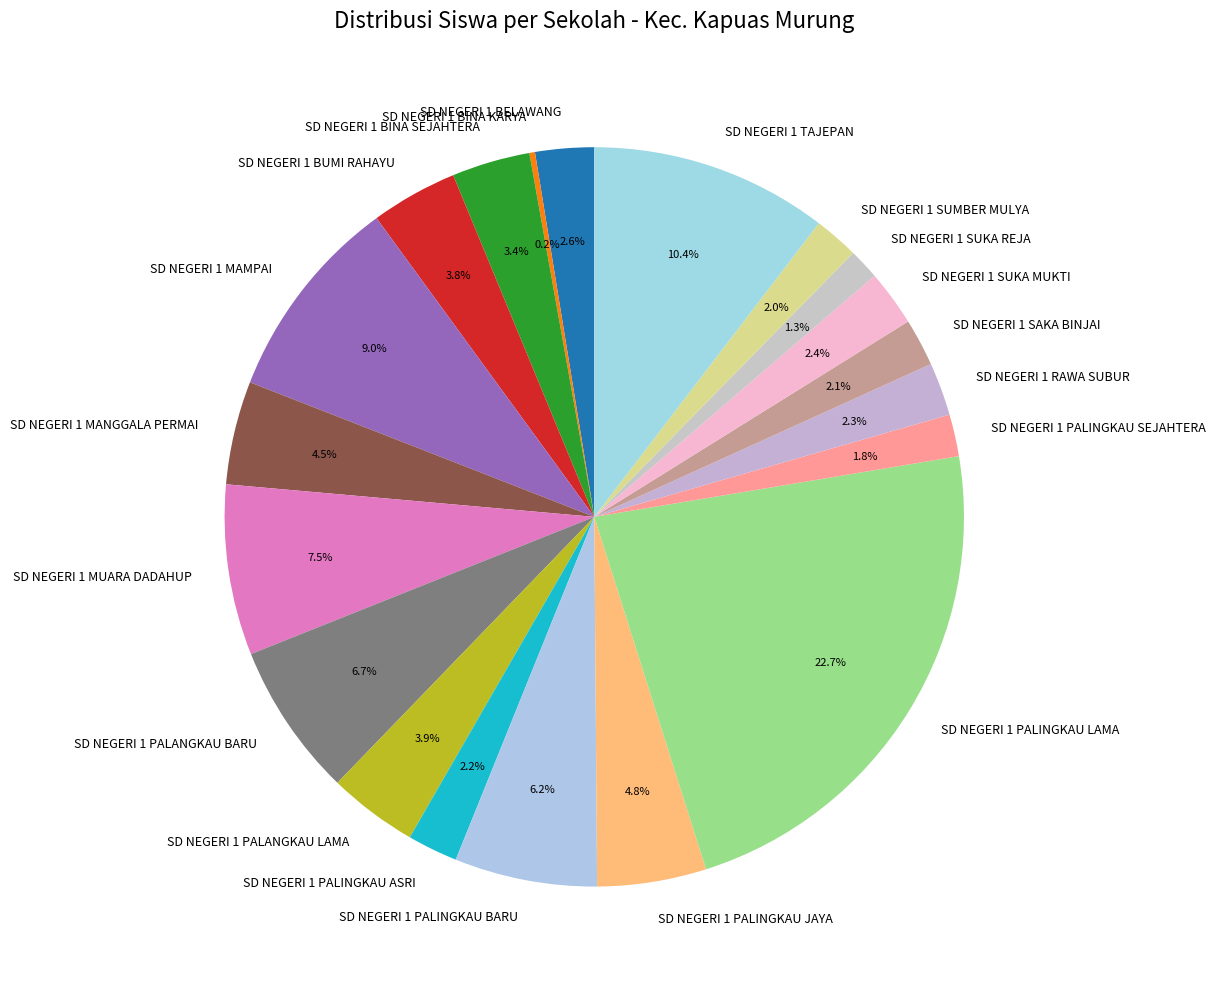

To the nearest percent, what portion does SD NEGERI 1 MAMPAI represent?

9%